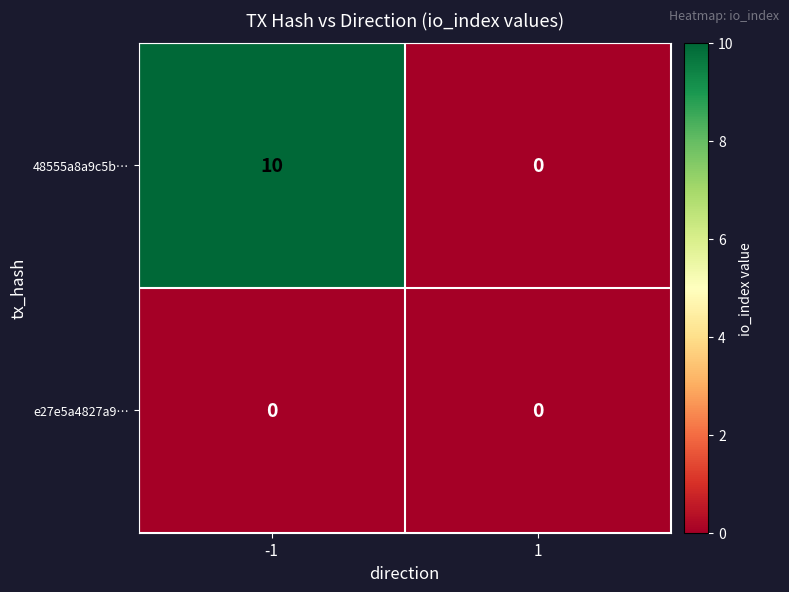

At which category is the sum across all series the highest?

-1